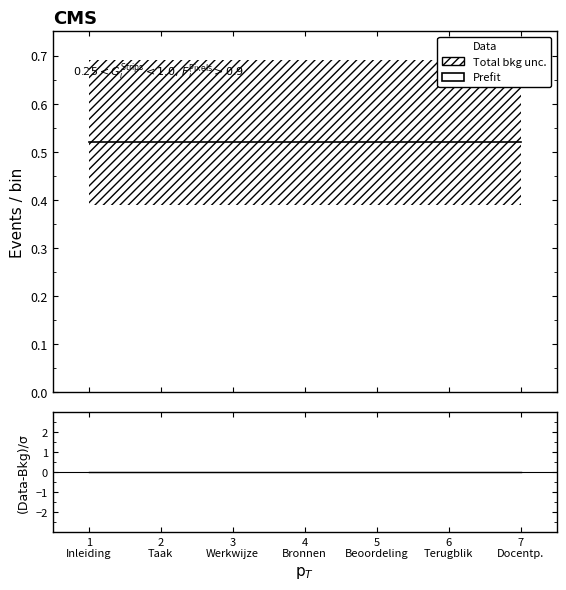

At 7
Docentp., list the series in order from largest to smallest.

Prefit, Data, (Data-Bkg)/σ